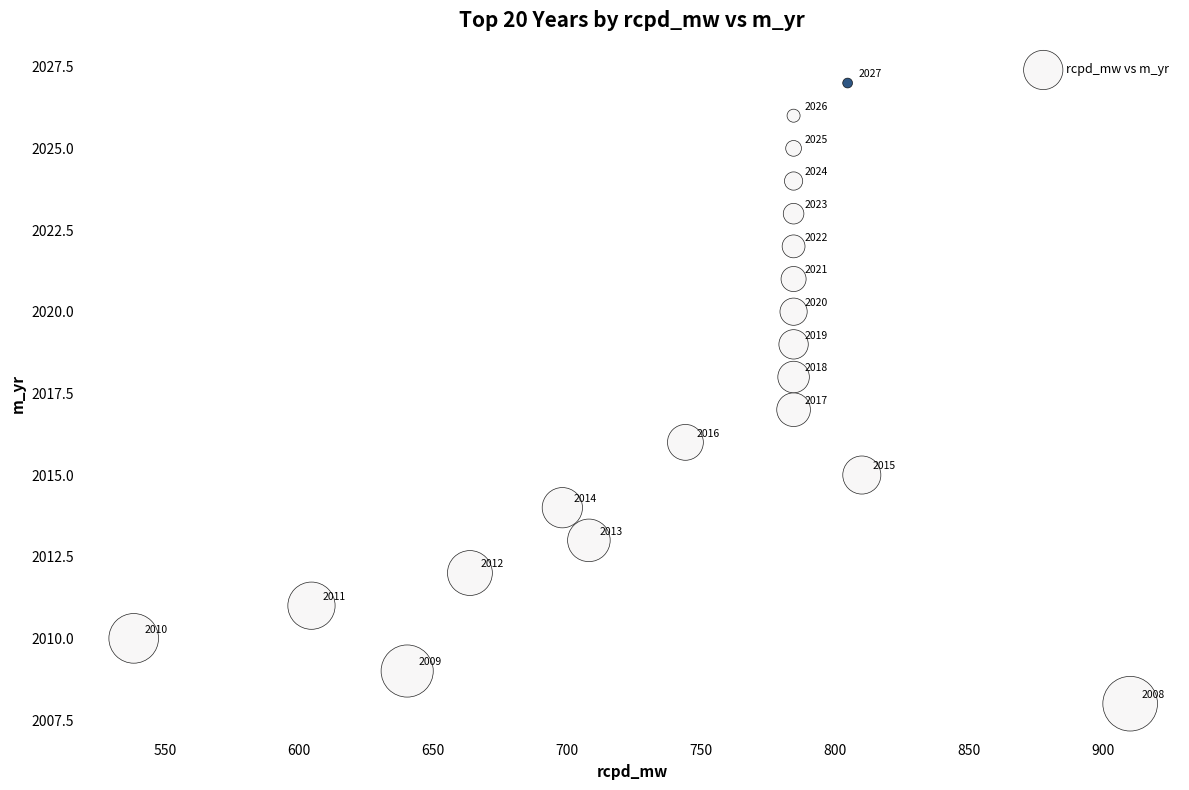

What Y value in the scatter plot is closest to 2017?

2017